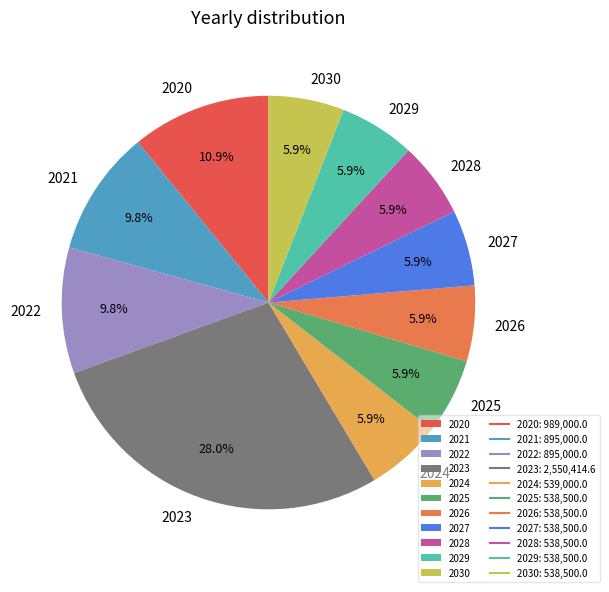

What is the ratio of the value at 2027 to the value at 2024?

1.0